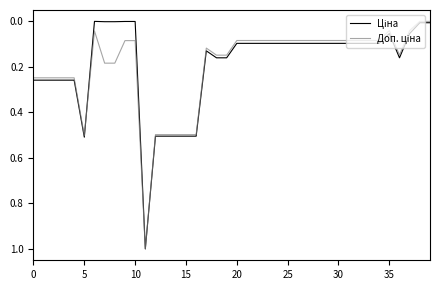

In Ціна, how many points are higher than both neighbors (excluding endpoints)?

3